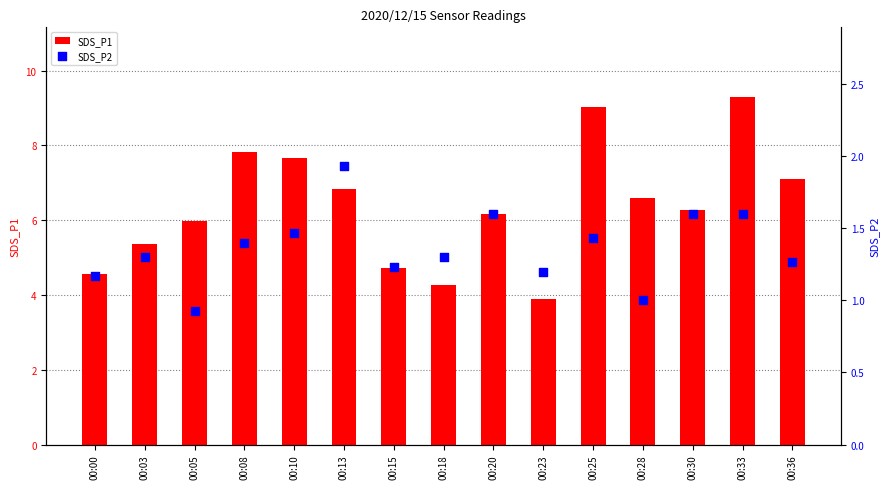

Which series has the widest spread of Y values?

SDS_P1